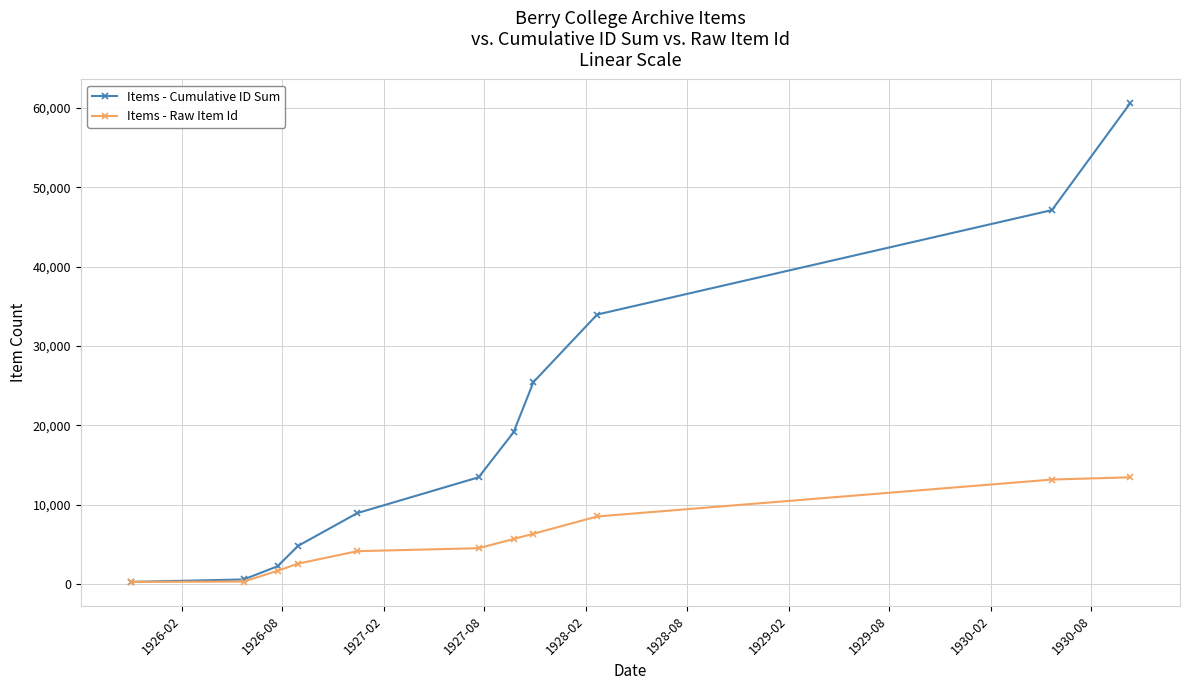

Which series has the largest total across all categories?

Items - Cumulative ID Sum